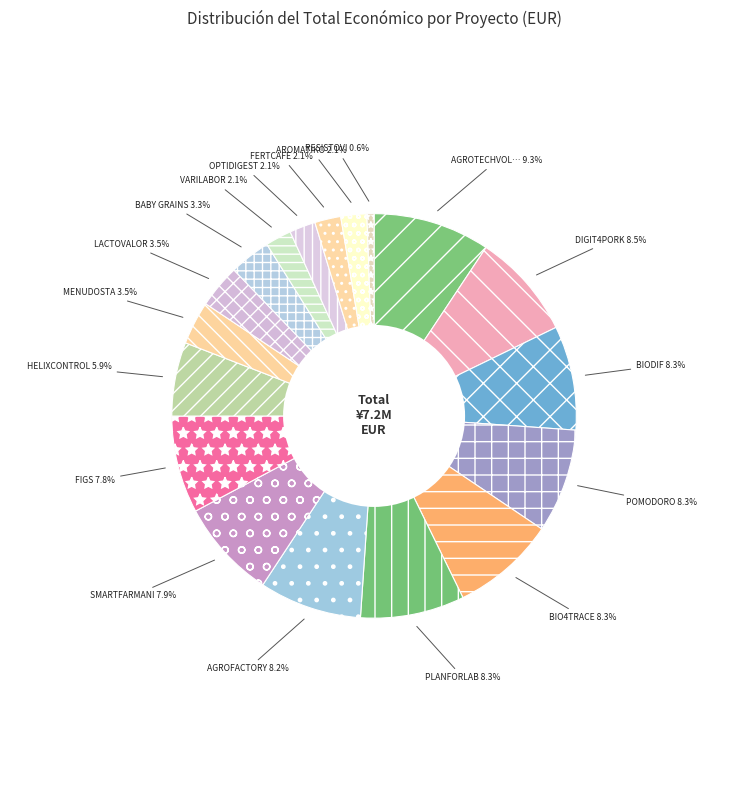

How many slices are in this pie chart?

18